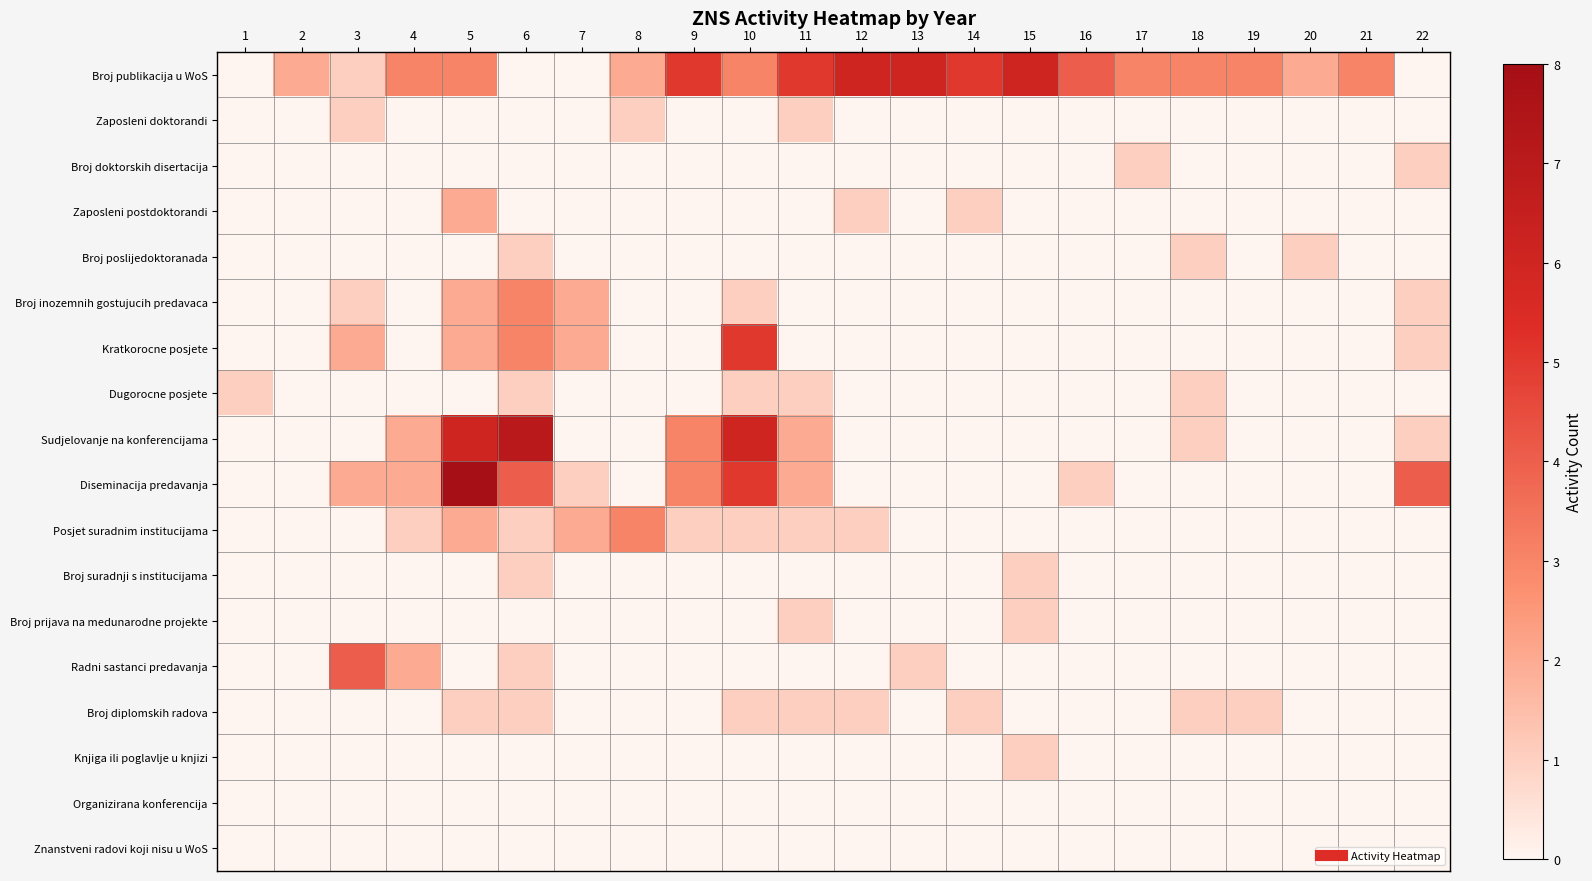

Which series changed the most between 1 and 13?

Broj publikacija u WoS